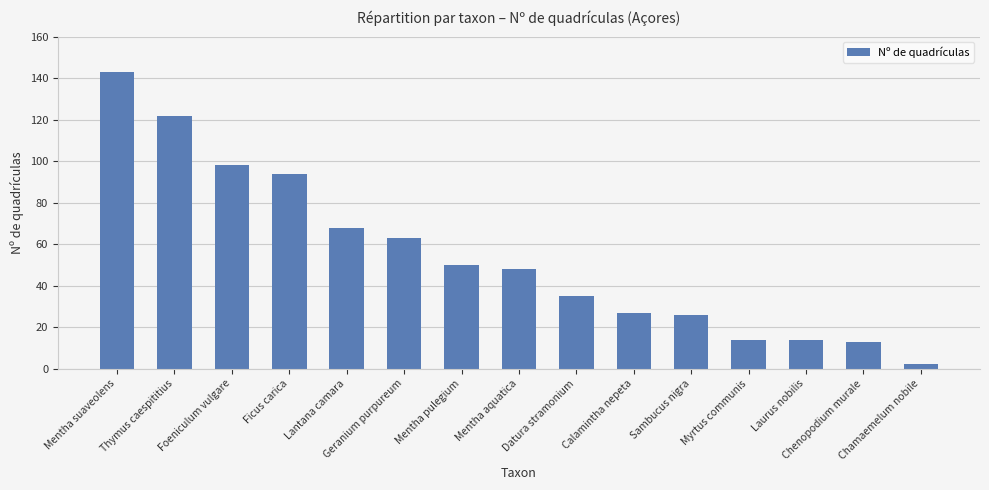

What is the change in value from Datura stramonium to Calamintha nepeta?

-8